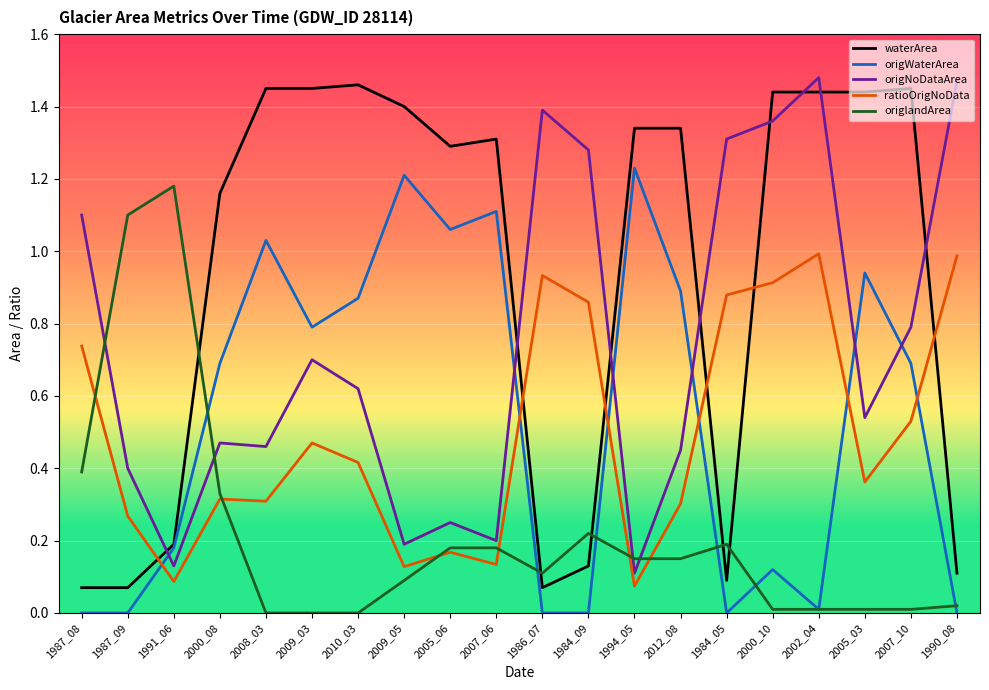

Where do waterArea and origlandArea first cross each other?

1991_06 and 2000_08